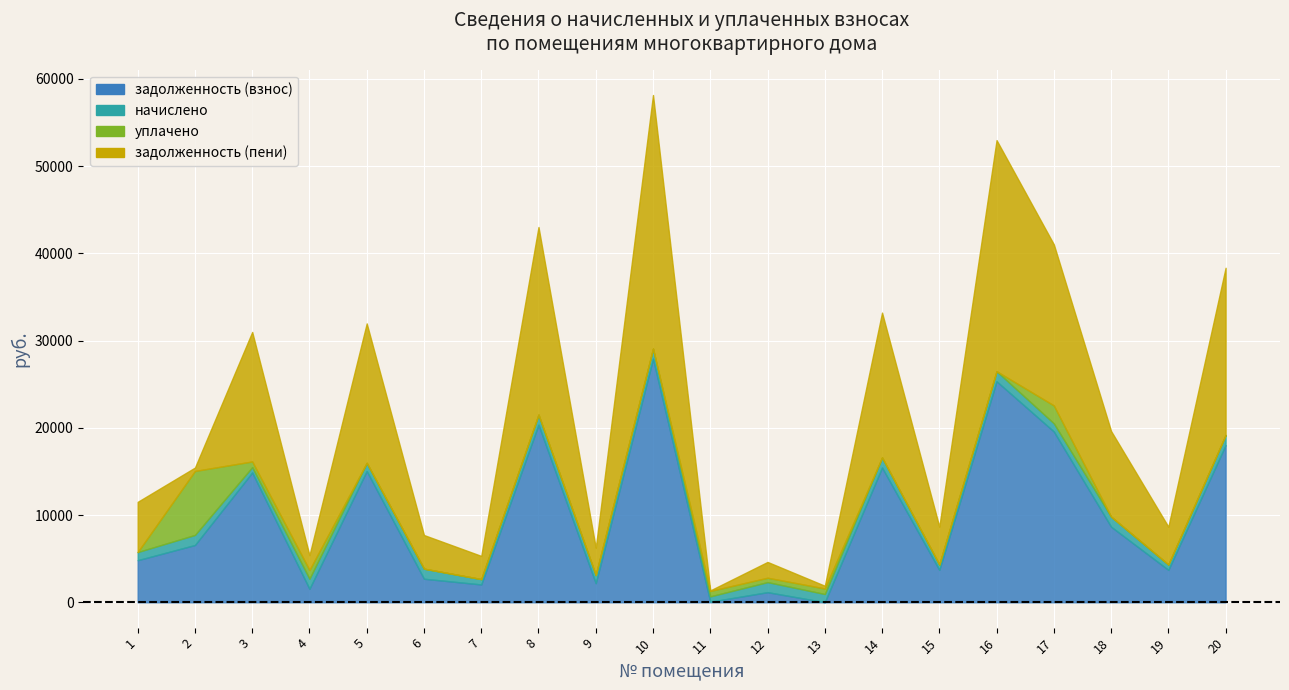

What is the approximate value of задолженность (взнос) at 6?

2698.2